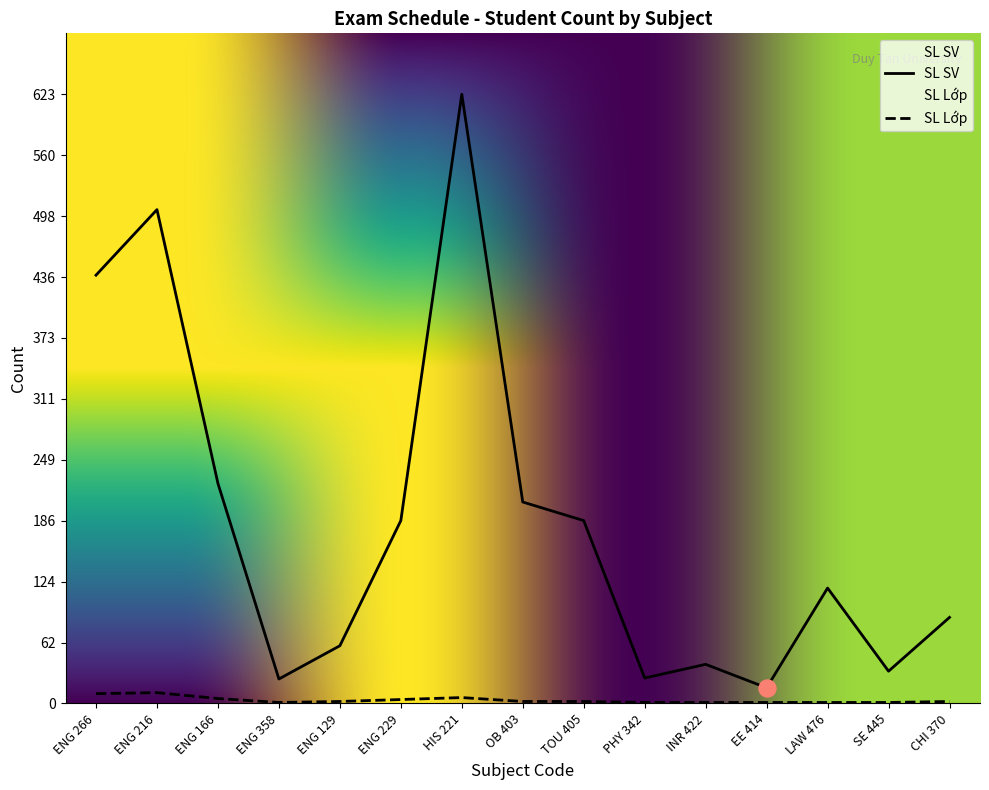

At how many categories does at least one series exceed 24?

14